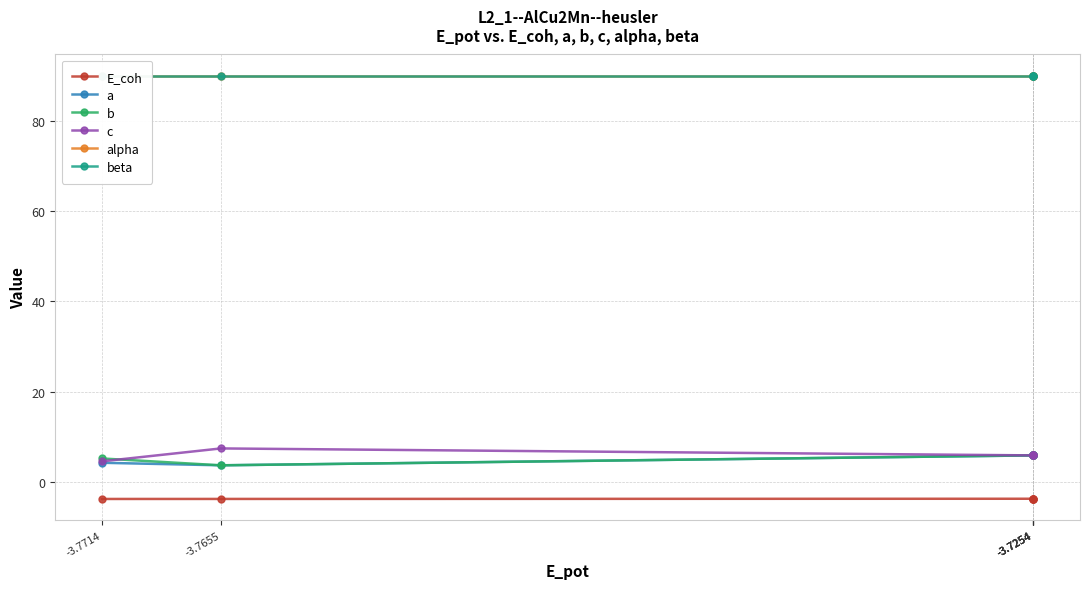

Reading left to right, extract all data points from this chart.

E_coh: -3.8	-3.8	-3.7	-3.7	-3.7	-3.7
a: 4.2	3.7	5.9	5.9	5.9	5.9
b: 5.2	3.7	5.9	5.9	5.9	5.9
c: 4.6	7.4	5.9	5.9	5.9	5.9
alpha: 90.0	90.0	90.0	90.0	90.0	90.0
beta: 90.0	90.0	90.0	90.0	90.0	90.0